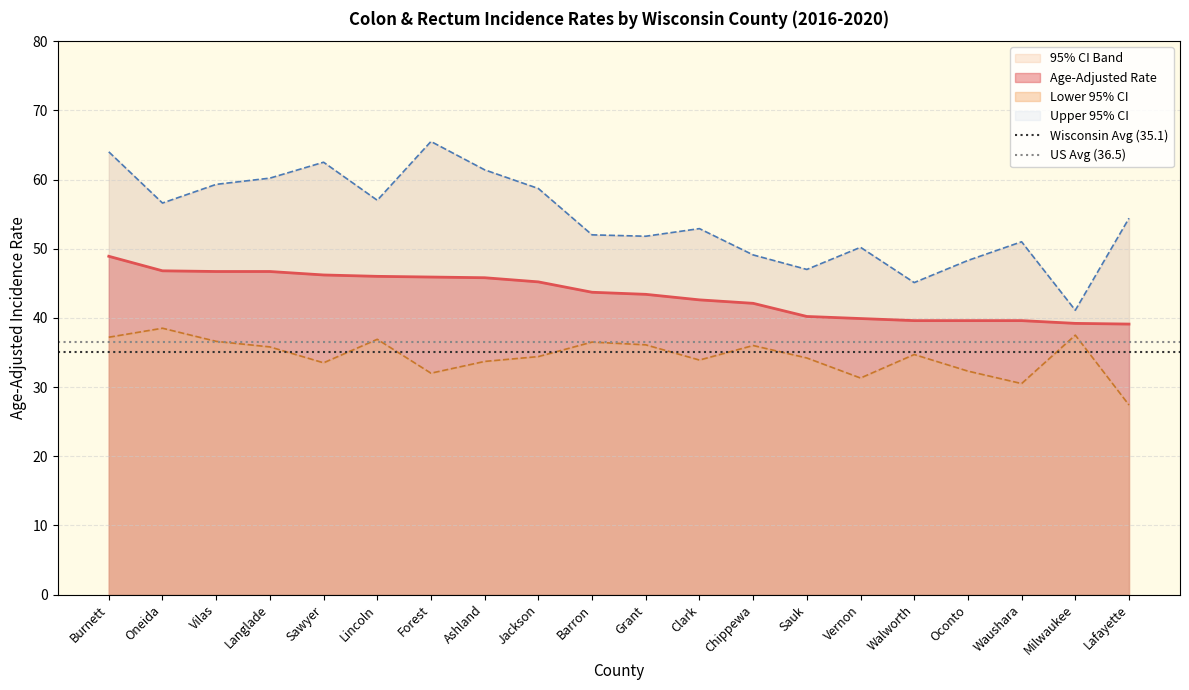

What is the maximum value for Age-Adjusted Rate?

48.9